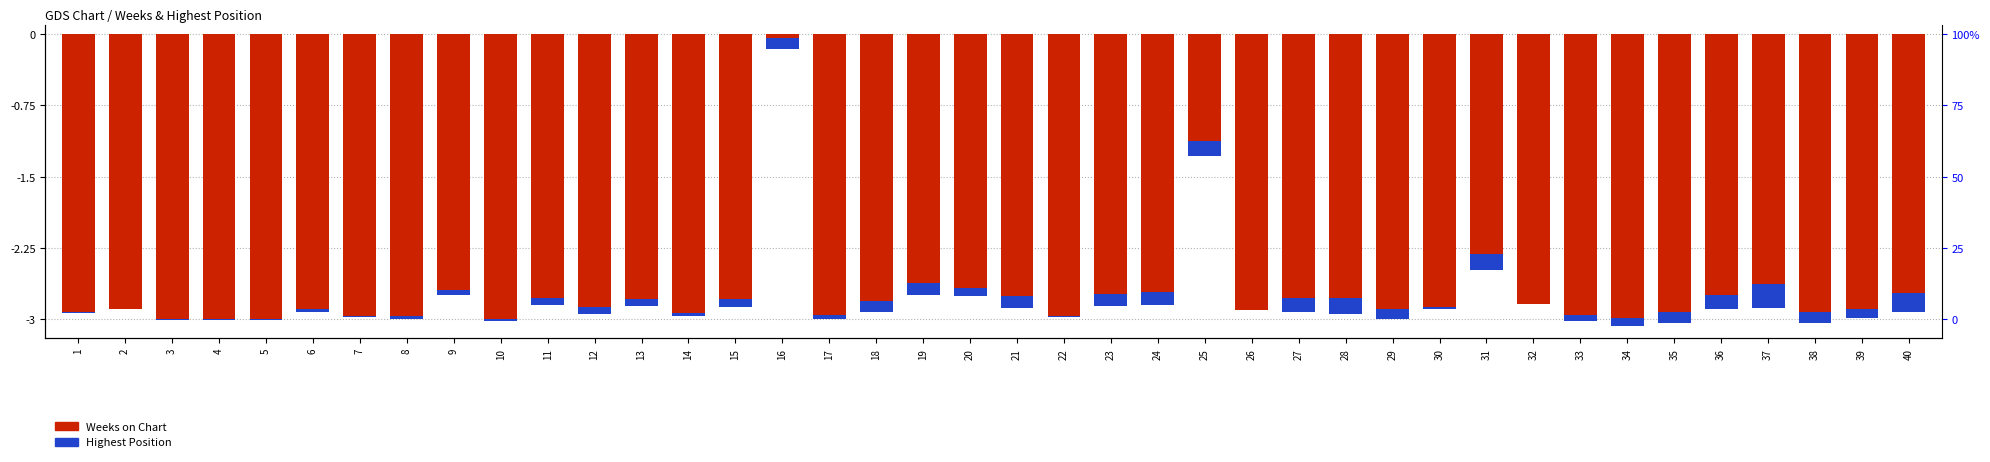

What is the total value across all series at 27?

-2.9